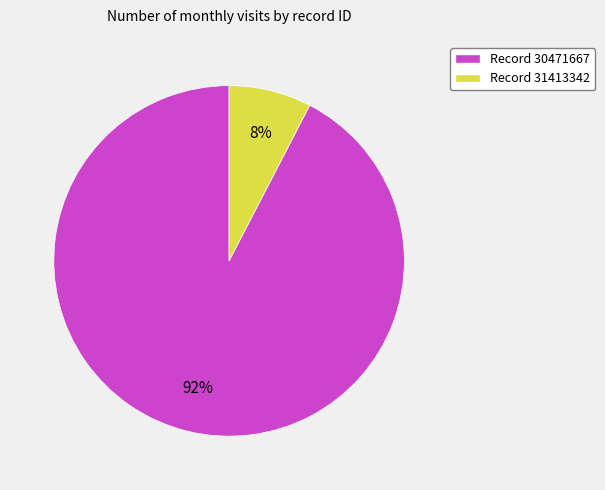

To the nearest percent, what is the average slice percentage?

50%